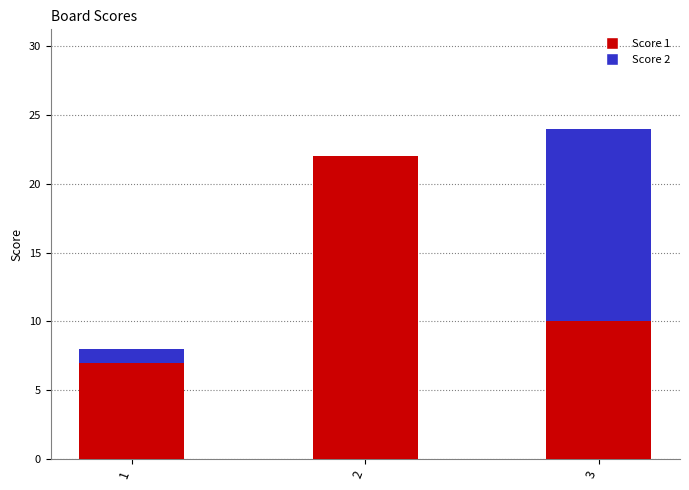

The value of Score 1 at 3 is 3. True or false?

False